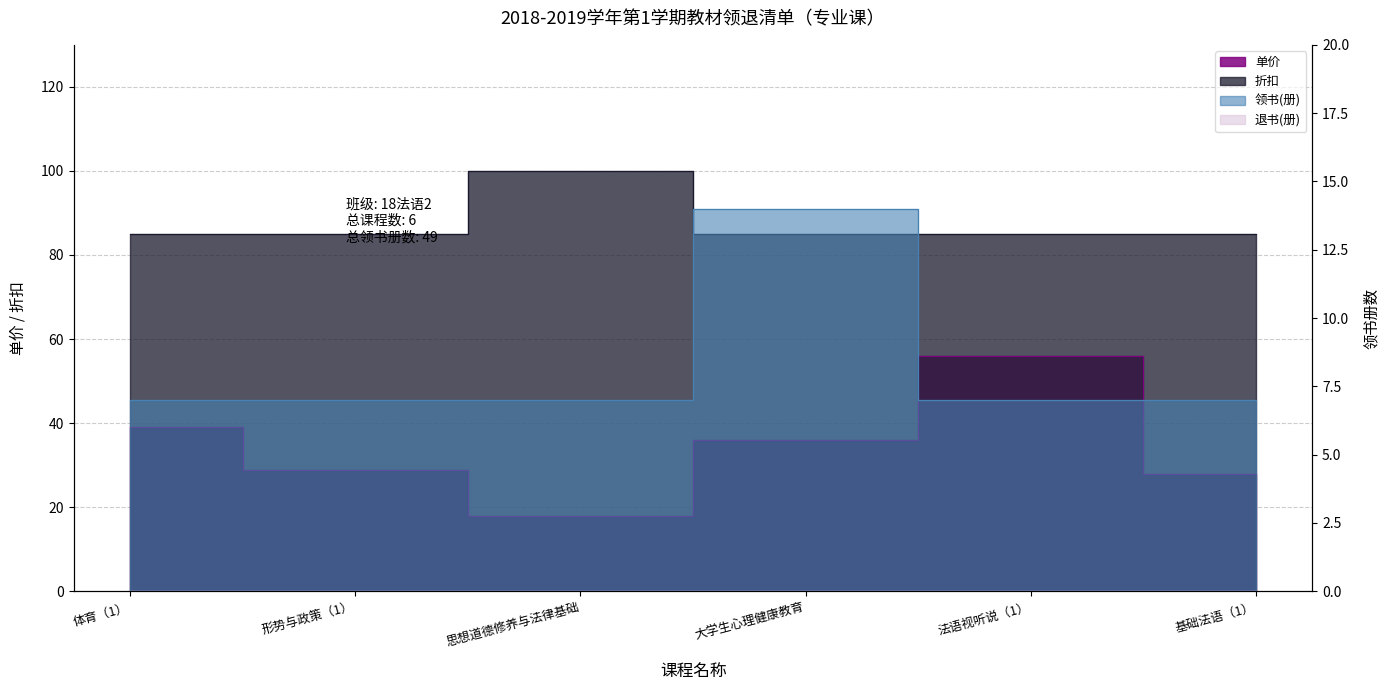

Between 体育（1） and 基础法语（1）, which series saw the biggest shift?

单价